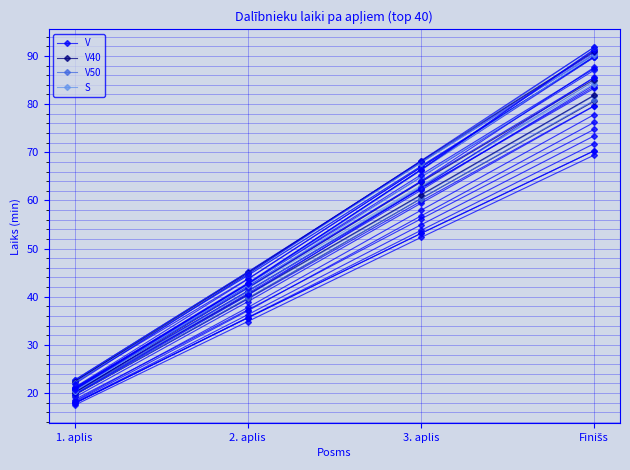

What is the maximum value for S?

84.2